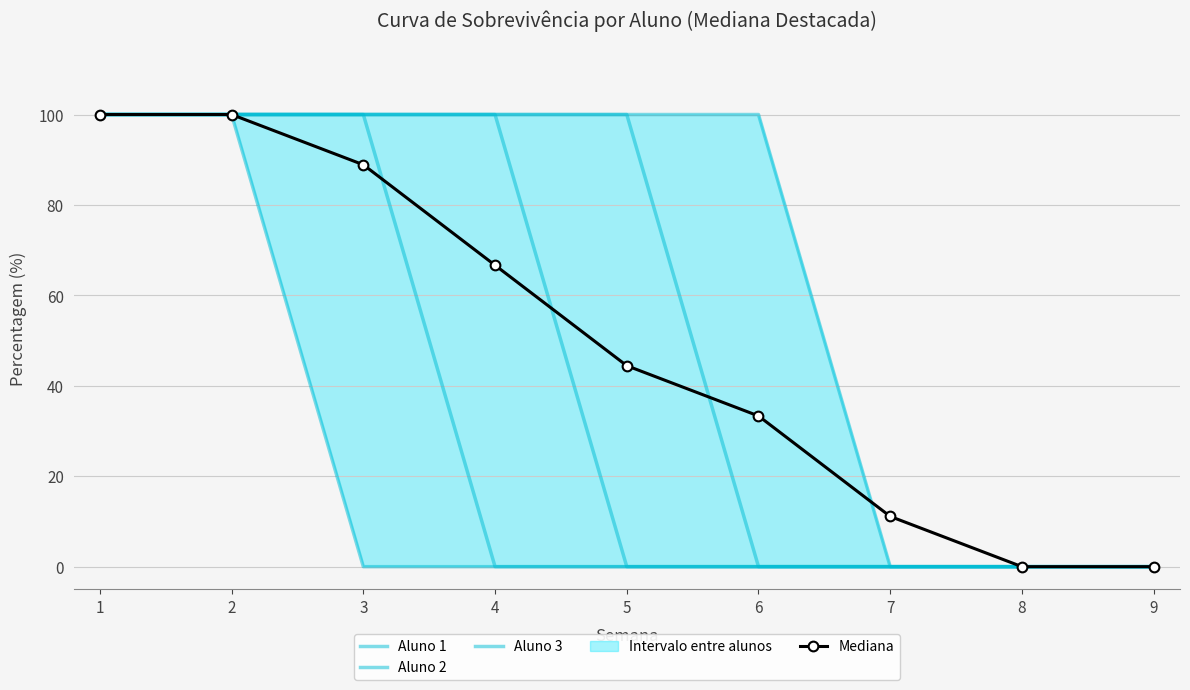

True or false: Aluno 5 and Mediana intersect in this chart.

True